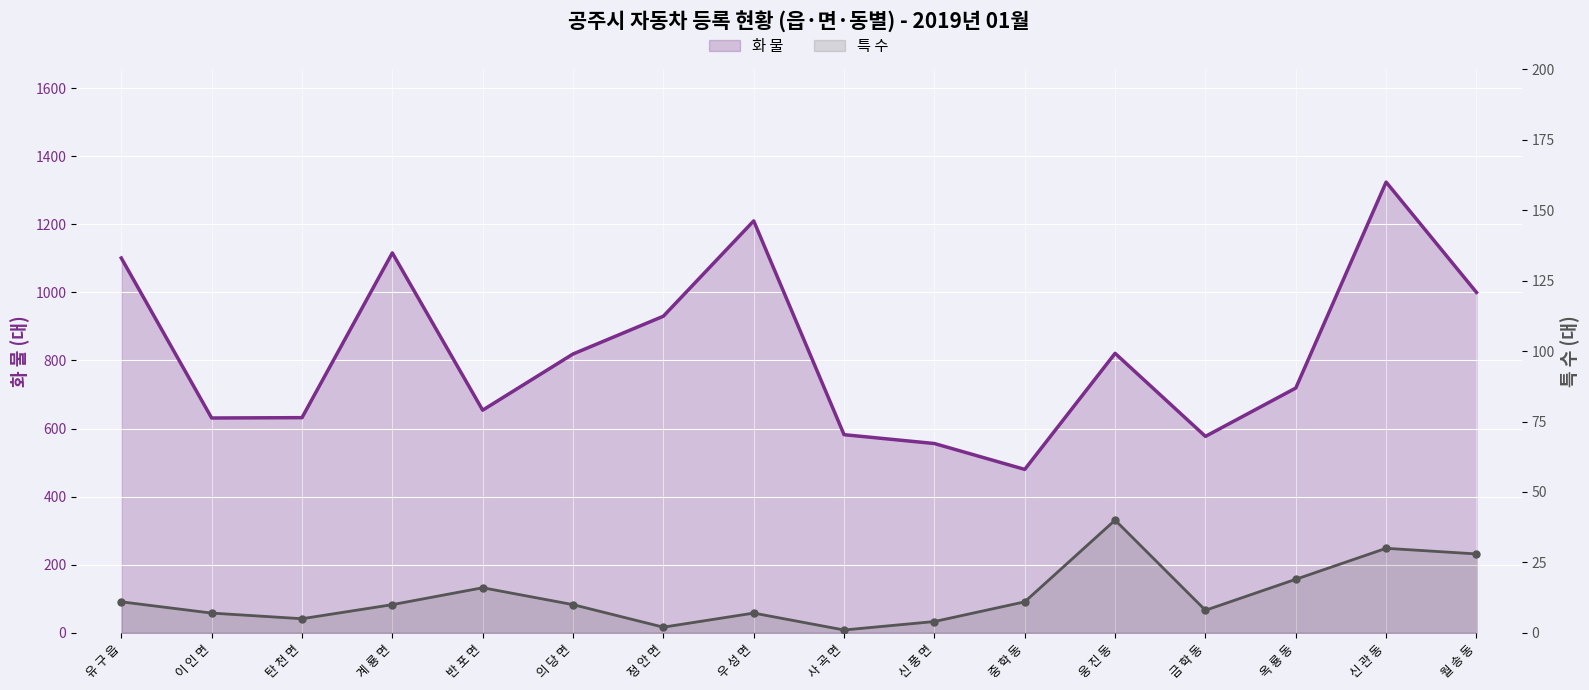

At 계 룡 면, list the series in order from largest to smallest.

화 물, 특 수